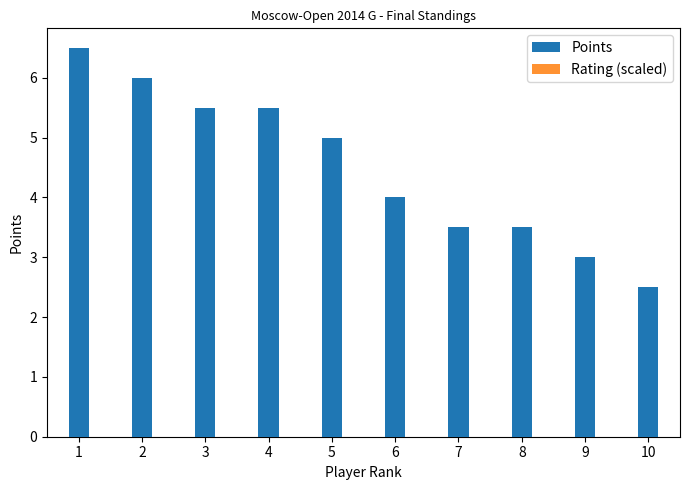

At 8, list the series in order from smallest to largest.

Rating (scaled), Points